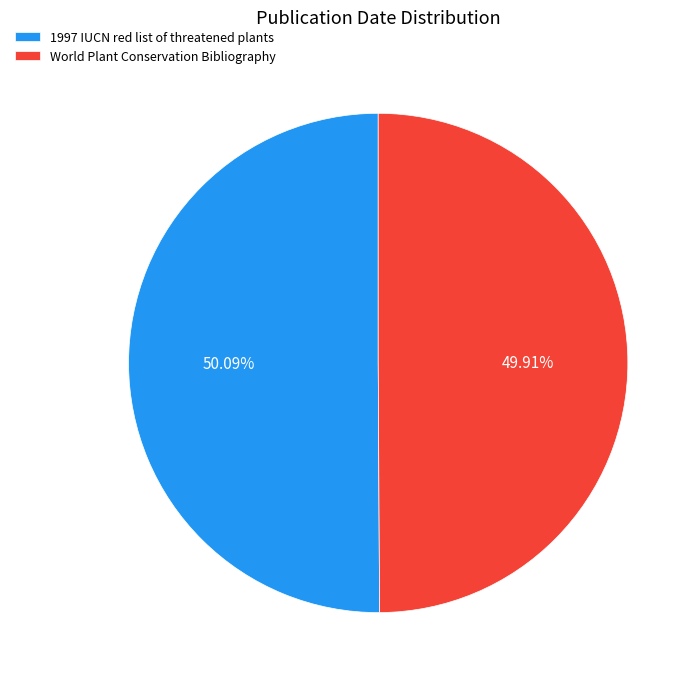

Approximately how many times larger is the value at 1997 IUCN red list of threatened plants compared to World Plant Conservation Bibliography?

1.0